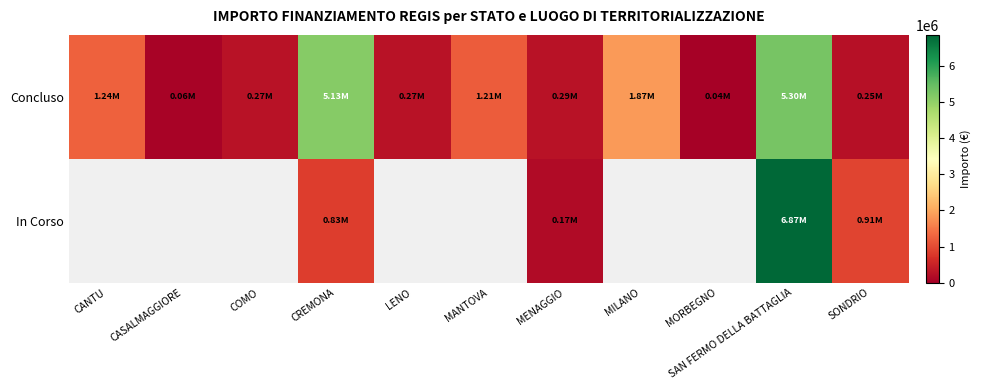

What is the highest value of the Concluso series?

5304614.2